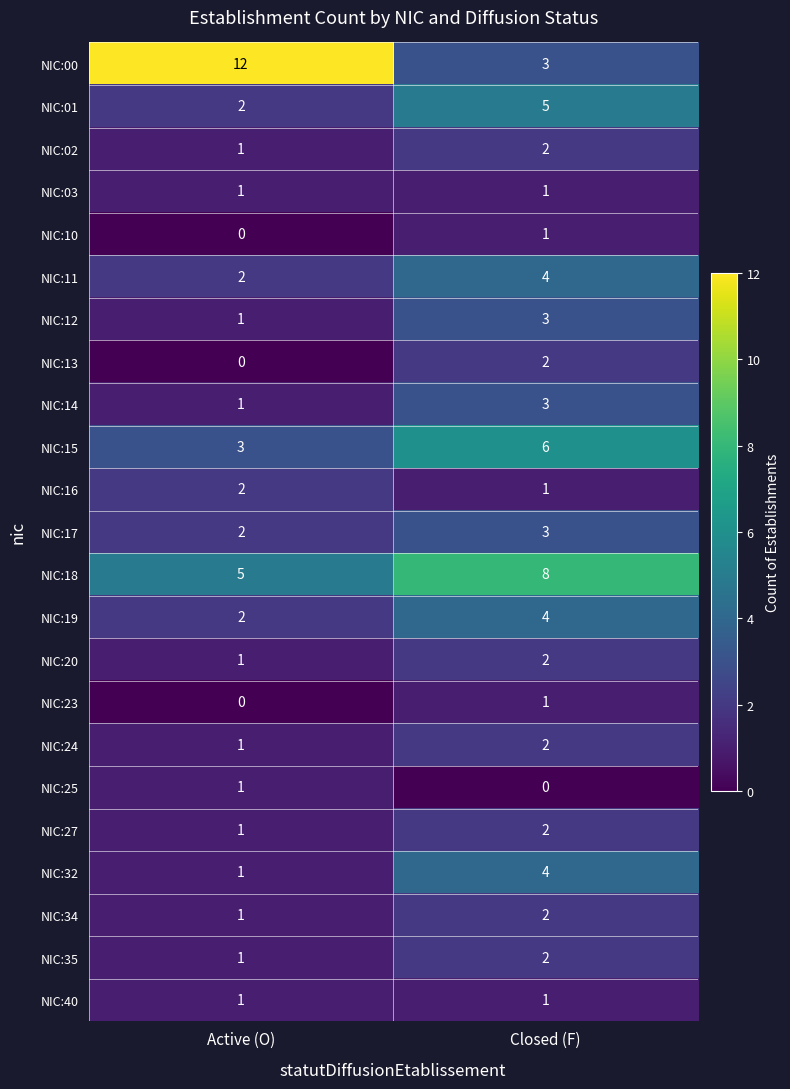

Rank the categories by NIC:23 value from highest to lowest.

Closed (F), Active (O)